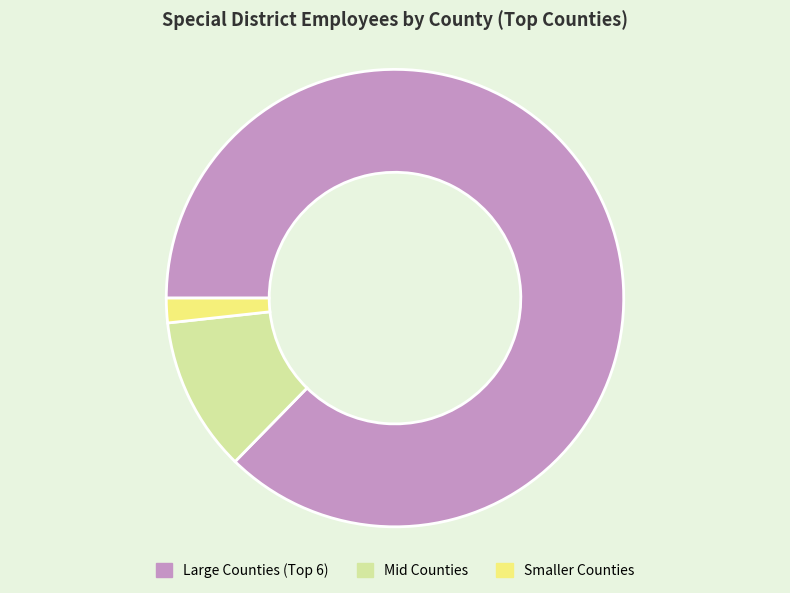

Is it true that Mid Counties is 4% of the pie?

False